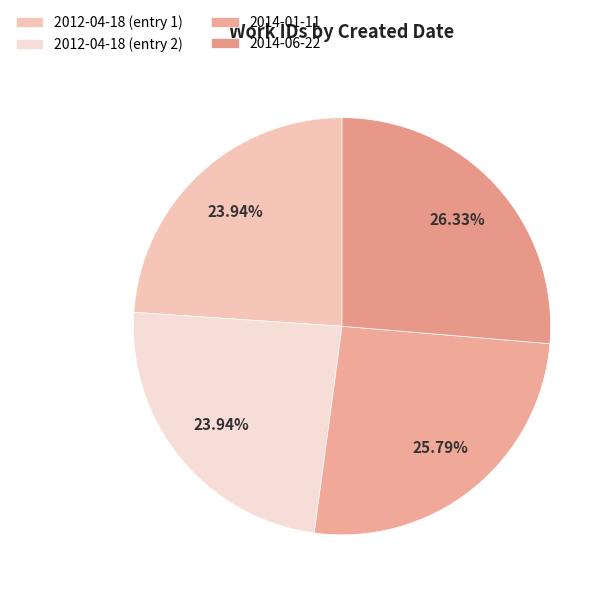

To the nearest percent, what portion does 2014-06-22 represent?

26%